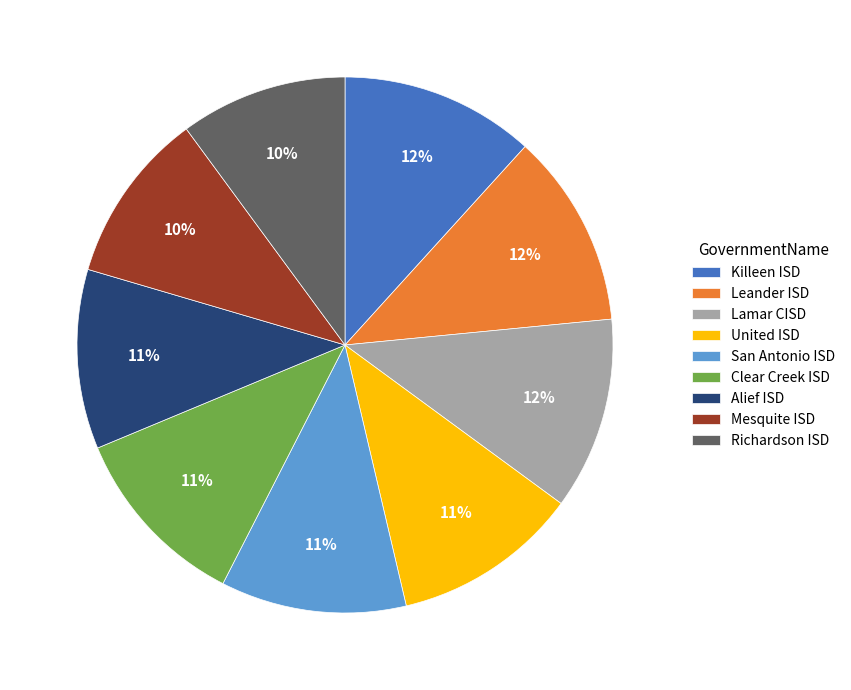

To the nearest percent, what portion does Leander ISD represent?

12%